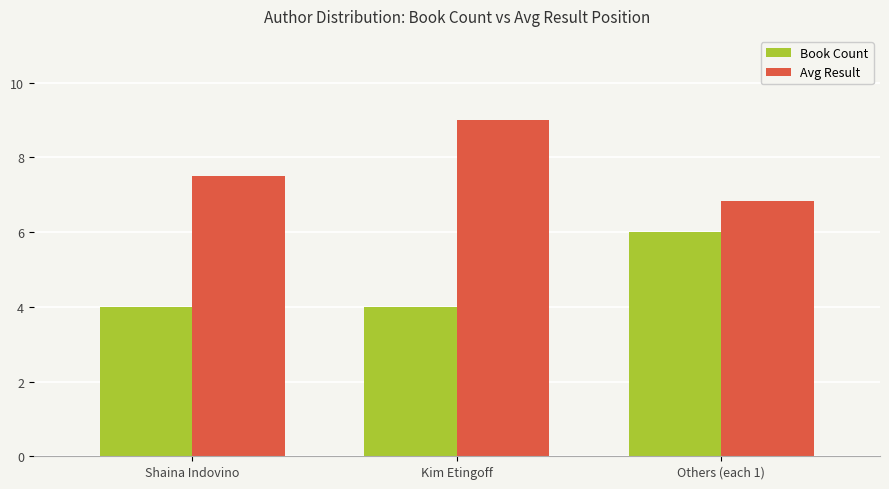

How many values in the Avg Result series are below 7?

1